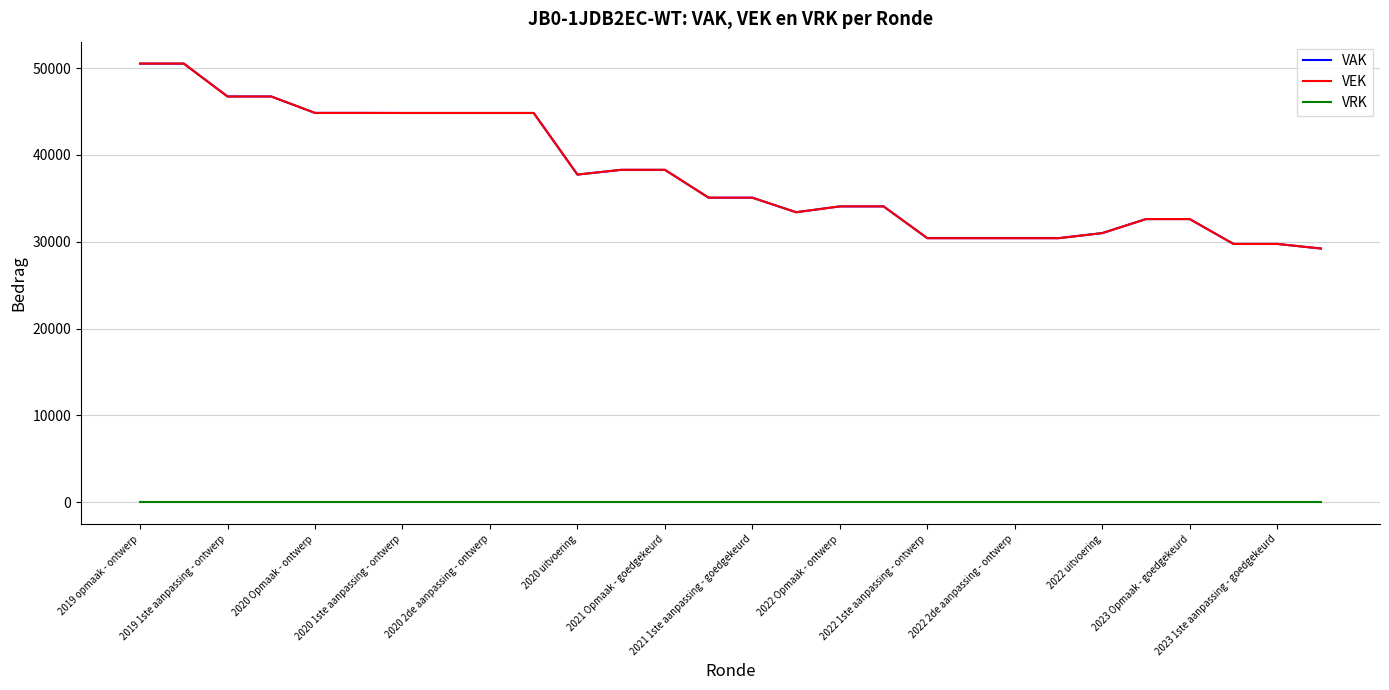

Reading left to right, list all the values displayed in this chart.

VAK: 50513	50513	46725	46725	44833	44833	44826	44826	44826	44826	37731	38279	38279	35072	35072	33396	34068	34068	30408	30408	30408	30408	30994	32607	32607	29744	29744	29216
VEK: 50513	50513	46725	46725	44833	44833	44826	44826	44826	44826	37731	38279	38279	35072	35072	33396	34068	34068	30408	30408	30408	30408	30994	32607	32607	29744	29744	29216
VRK: 0	0	0	0	0	0	0	0	0	0	0	0	0	0	0	0	0	0	0	0	0	0	0	0	0	0	0	0